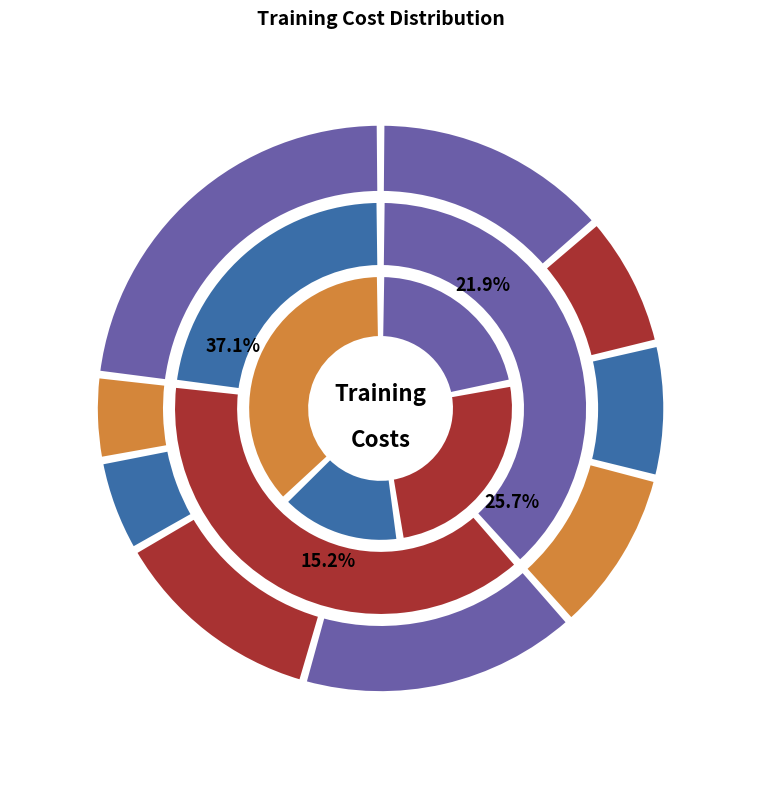

Which has a higher value, Bor (CMAM) or Bor (IYCF)?

Bor (IYCF)